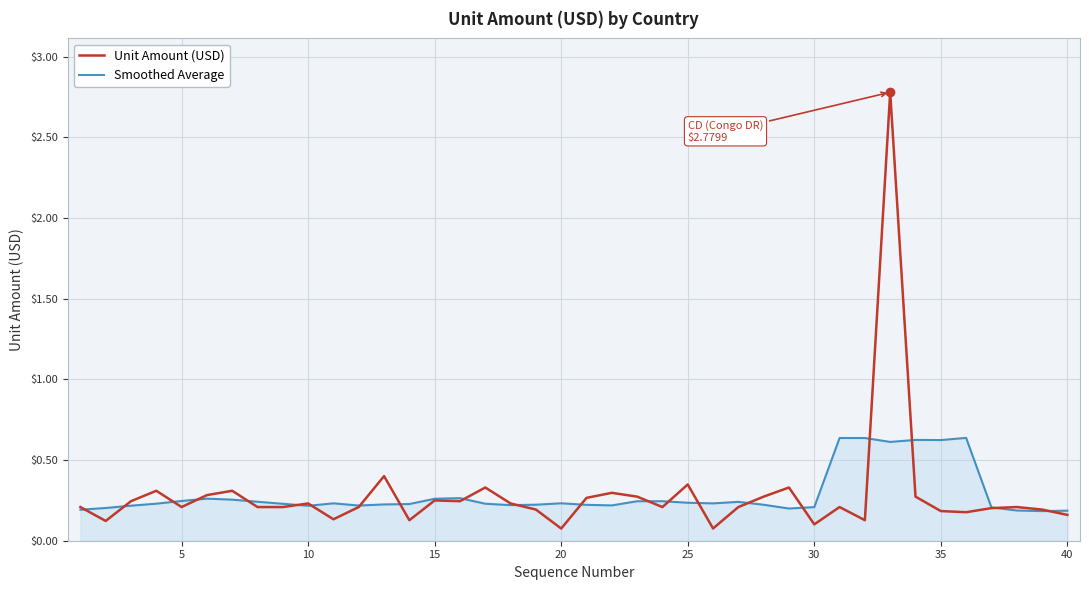

True or false: Unit Amount (USD) and Smoothed Average intersect in this chart.

True